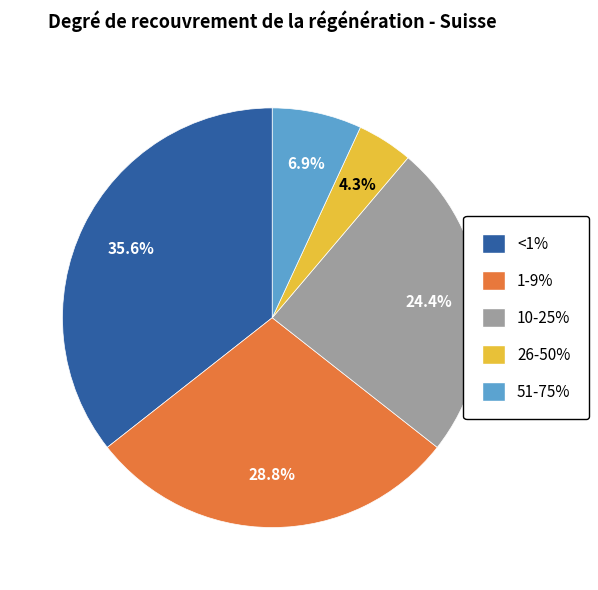

To the nearest percent, what is the combined percentage of 51-75% and 26-50%?

11%